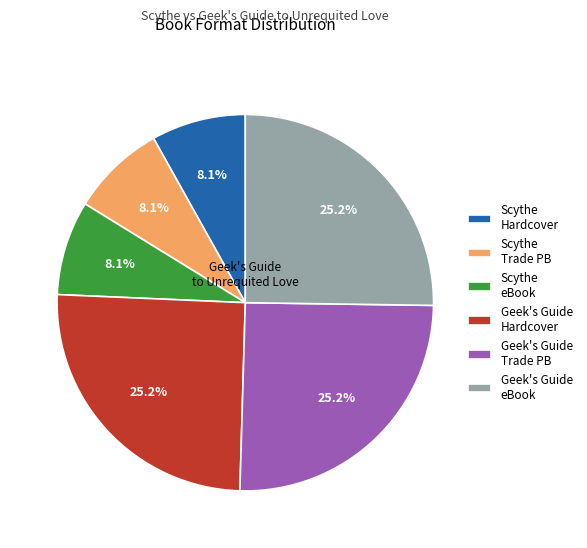

Is there a majority slice in this chart?

No